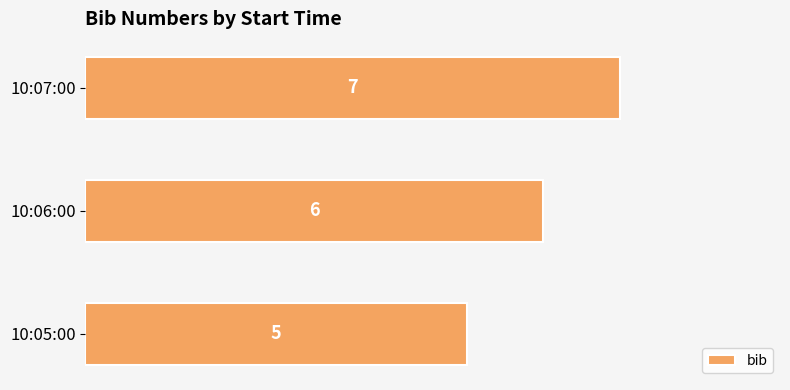

What is the smallest value displayed?

5